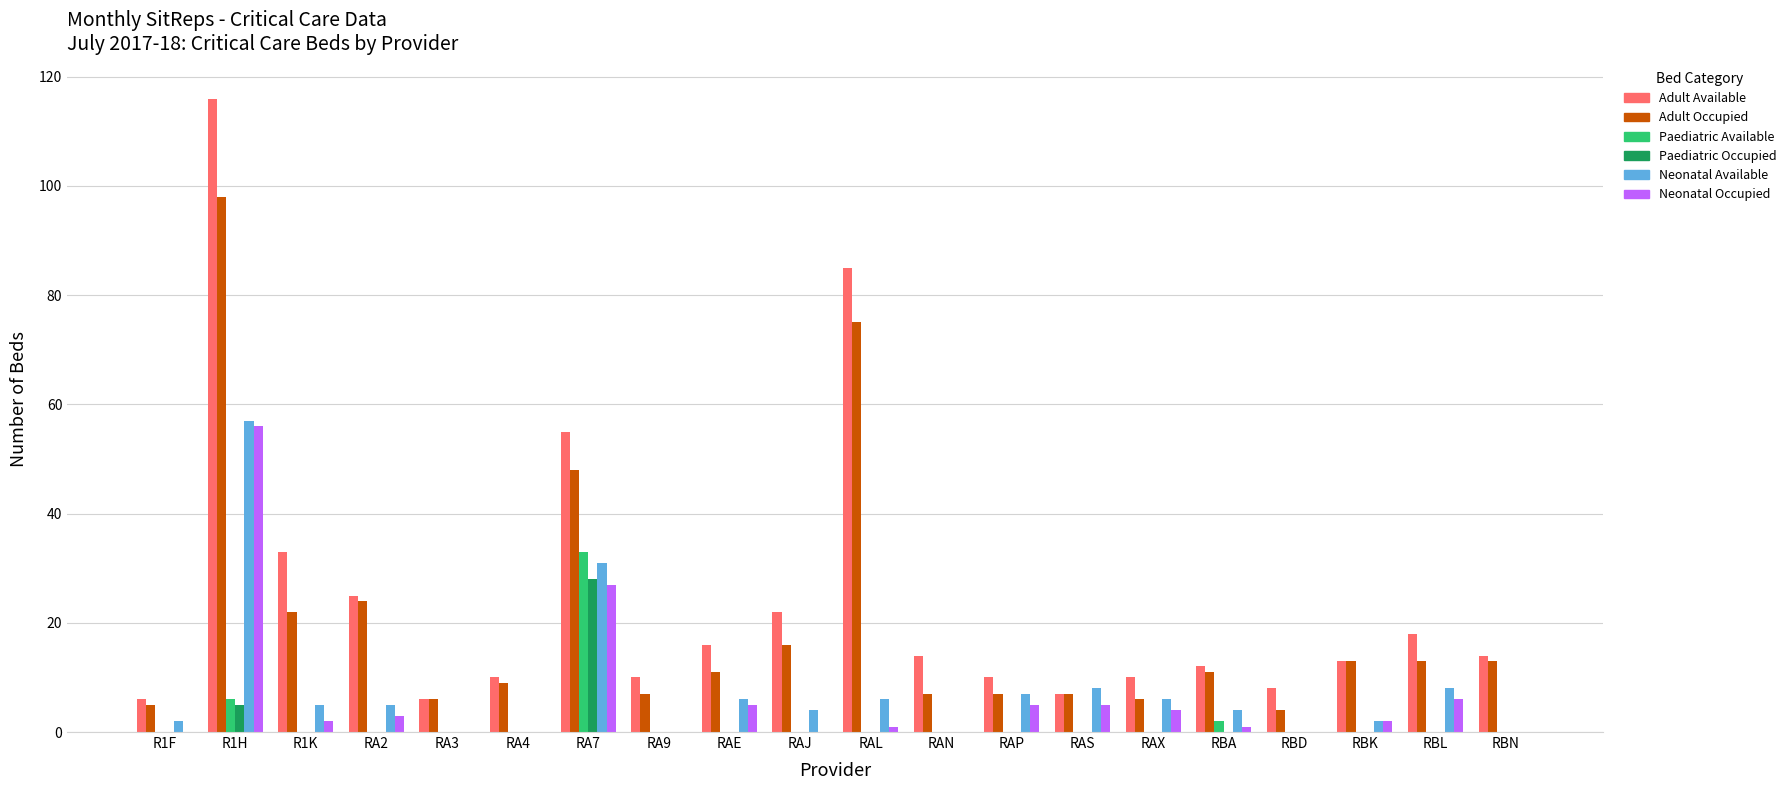

What is the sum of all Neonatal Occupied values?

117